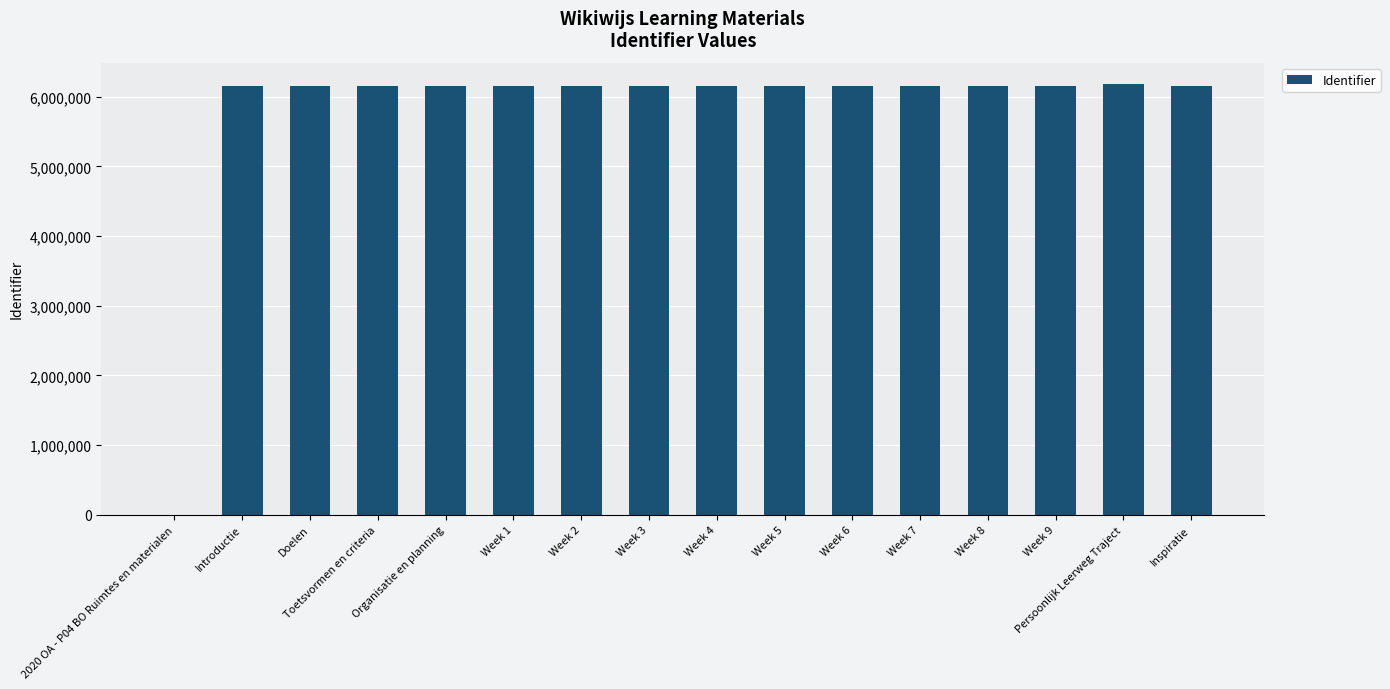

The value at Organisatie en planning is 2842126. True or false?

False